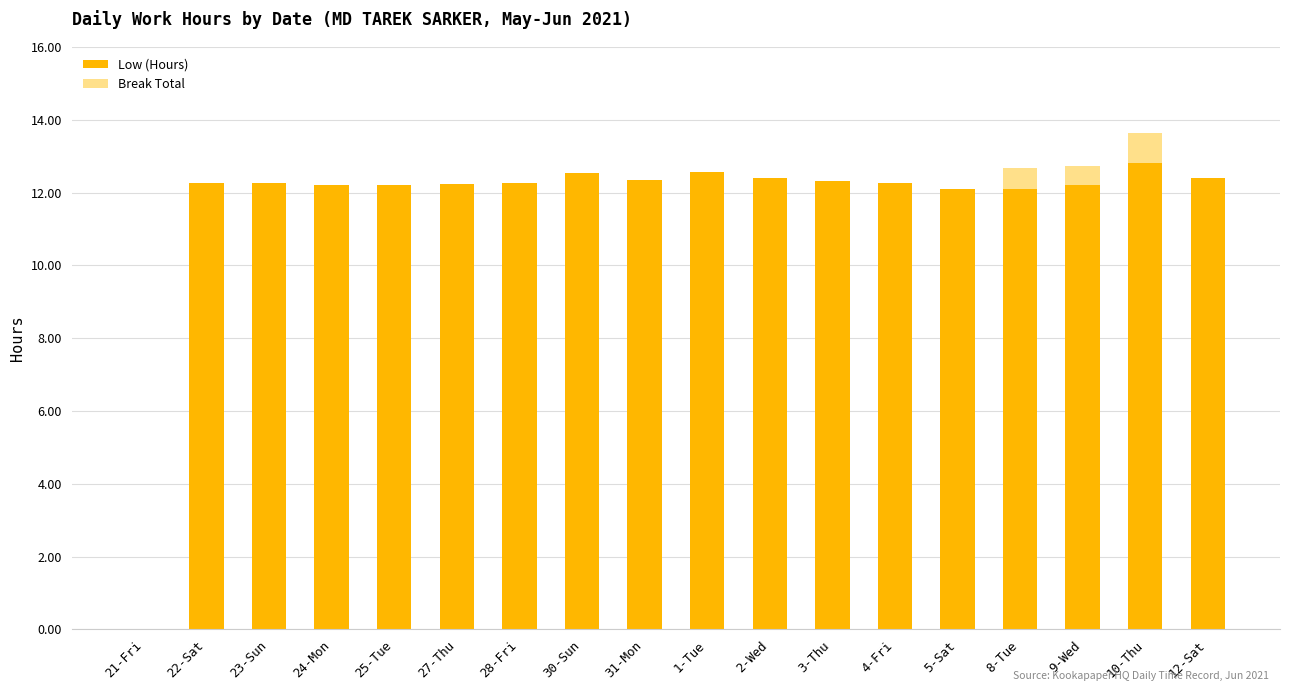

At which category is the sum across all series the highest?

10-Thu